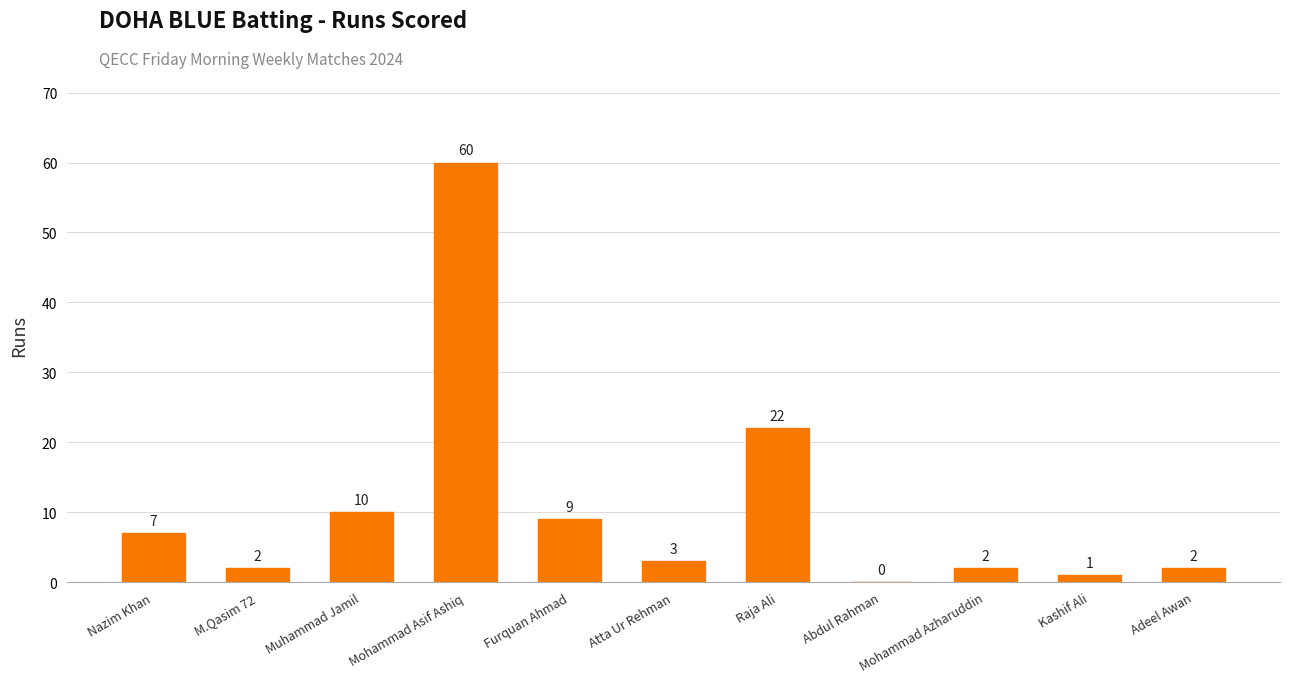

How many positive values are there?

10